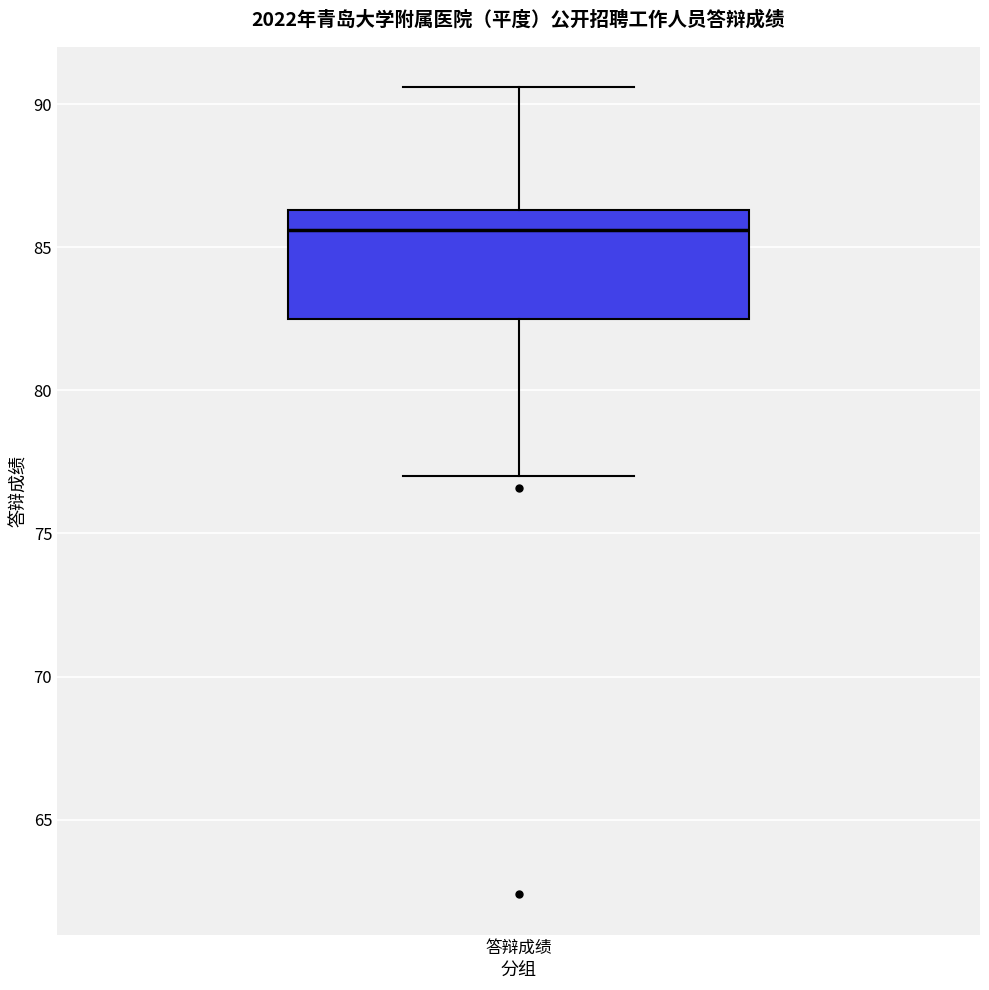

Read this box plot against the y-axis: the position of the median line, the range covered by the box, and the ends of both whiskers. The values are not printed on the chart, so give them approximately, as read against the axis.

median 85.5, box 82.5 to 86.5, whiskers 77.0 to 90.5